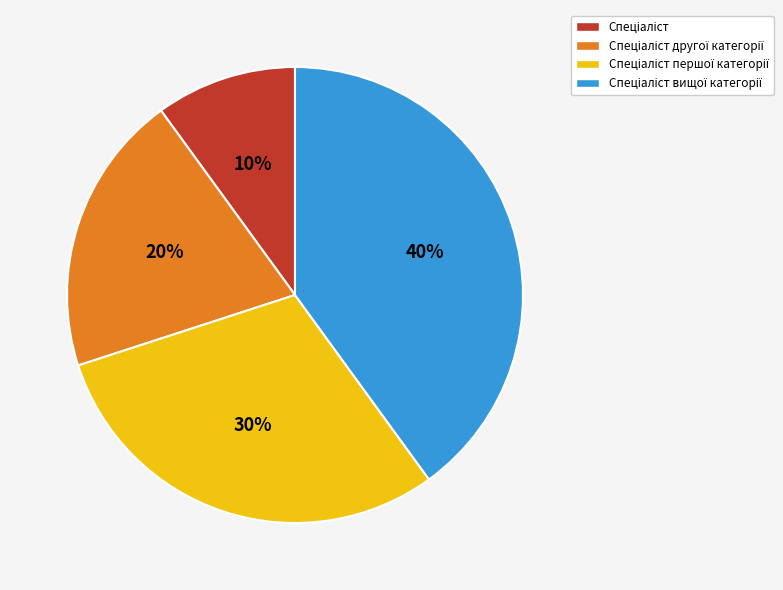

Is there any slice that represents more than half of the pie?

No